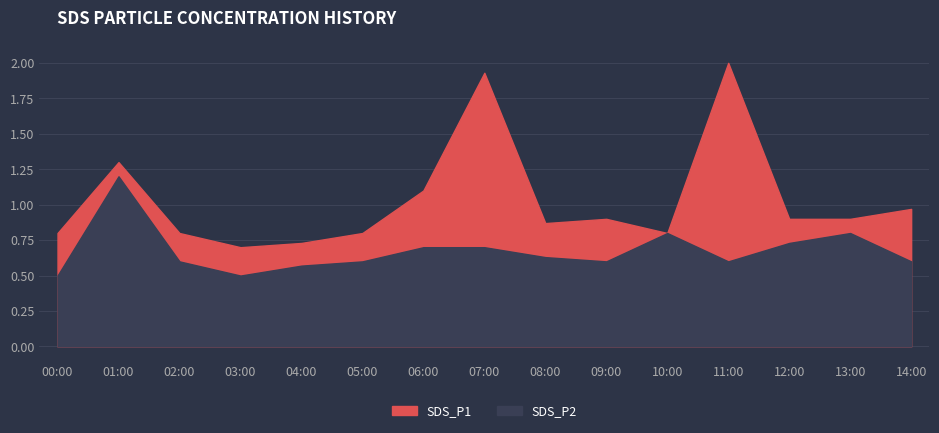

At which label does SDS_P1 reach its peak?

11:00